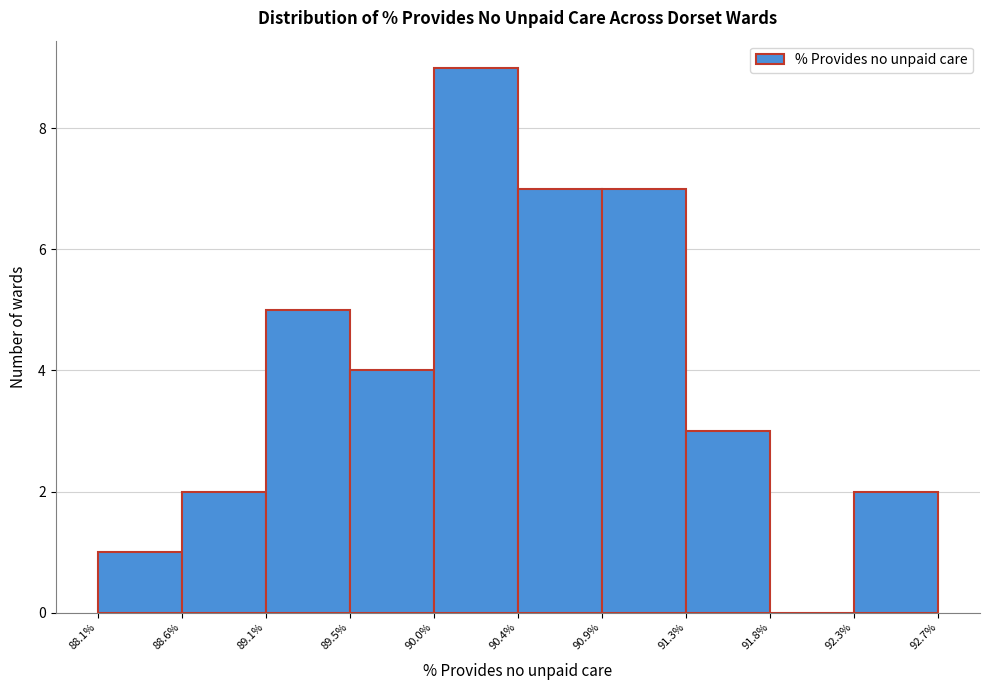

Reading left to right, transcribe this chart: for each bar, give the range it covers on the x-axis and its height. The values are not printed on the chart, so give them approximately, as read against the axis.

88.1% to 88.6%: 1
88.6% to 89.1%: 2
89.1% to 89.5%: 5
89.5% to 90.0%: 4
90.0% to 90.4%: 9
90.4% to 90.9%: 7
90.9% to 91.3%: 7
91.3% to 91.8%: 3
91.8% to 92.3%: 0
92.3% to 92.7%: 2